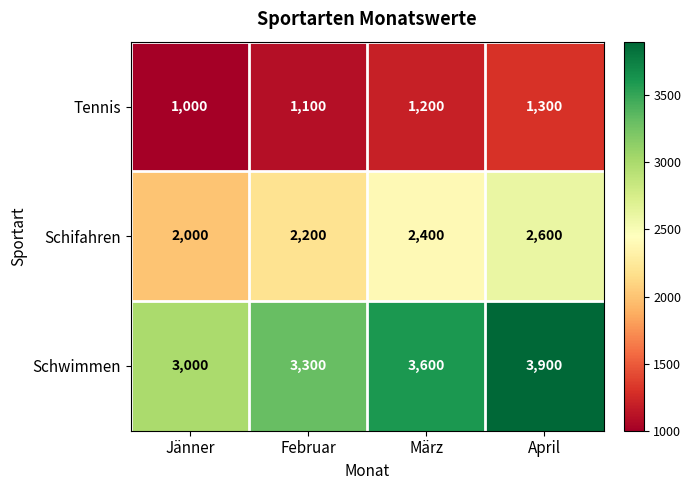

What is the difference between the maximum and second lowest values in the Schwimmen series?

600